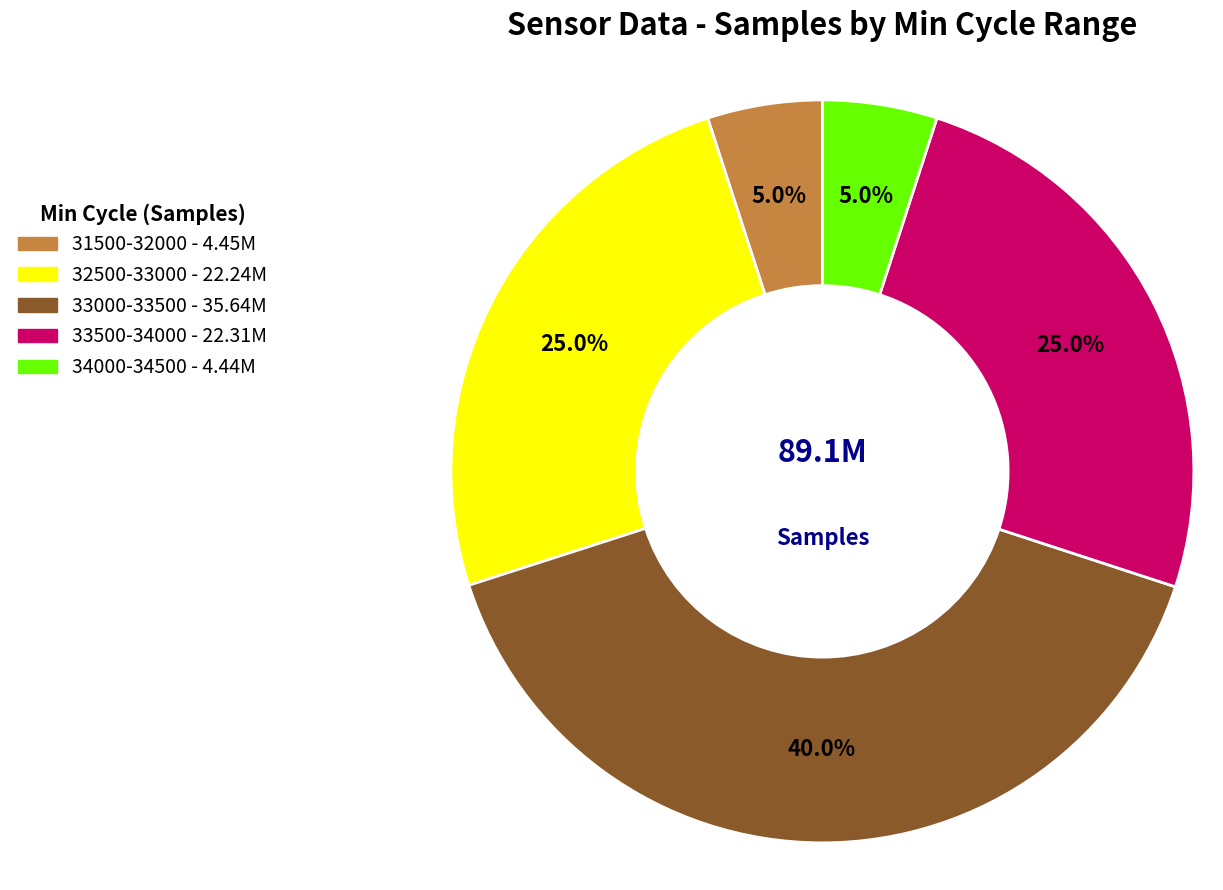

Does any single category account for the majority?

No